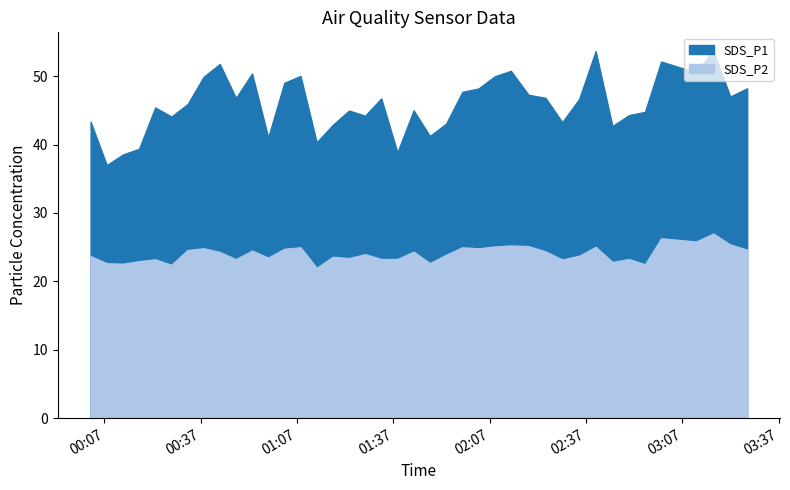

List the labels in order of SDS_P2 value, smallest first.

2022/12/12 01:13:06, 2022/12/12 00:27:50, 2022/12/12 02:55:22, 2022/12/12 00:12:45, 2022/12/12 00:07:43, 2022/12/12 01:48:22, 2022/12/12 02:45:13, 2022/12/12 00:17:47, 2022/12/12 02:29:35, 2022/12/12 00:22:48, 2022/12/12 00:47:57, 2022/12/12 01:33:13, 2022/12/12 01:38:15, 2022/12/12 02:50:21, 2022/12/12 01:23:10, 2022/12/12 00:58:00, 2022/12/12 01:18:07, 2022/12/12 00:02:41, 2022/12/12 02:34:50, 2022/12/12 01:53:25, 2022/12/12 01:28:12, 2022/12/12 00:42:55, 2022/12/12 01:43:18, 2022/12/12 02:24:23, 2022/12/12 00:52:58, 2022/12/12 00:32:52, 2022/12/12 03:27:12, 2022/12/12 01:03:02, 2022/12/12 02:03:31, 2022/12/12 00:37:53, 2022/12/12 01:08:04, 2022/12/12 01:58:29, 2022/12/12 02:40:00, 2022/12/12 02:08:33, 2022/12/12 02:19:05, 2022/12/12 02:13:35, 2022/12/12 03:21:55, 2022/12/12 03:11:15, 2022/12/12 03:00:24, 2022/12/12 03:16:37